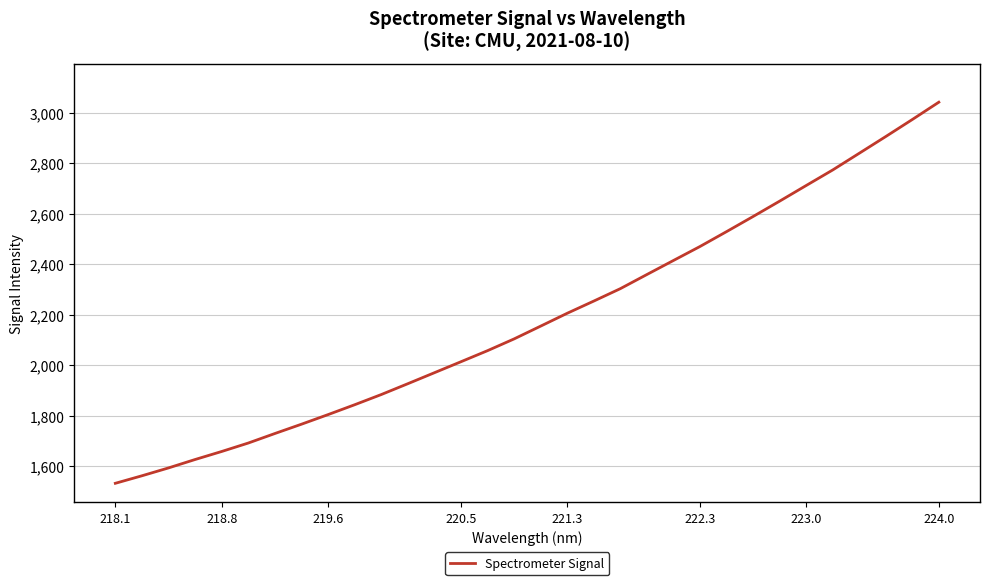

What is the minimum value shown in the chart?

1533.0